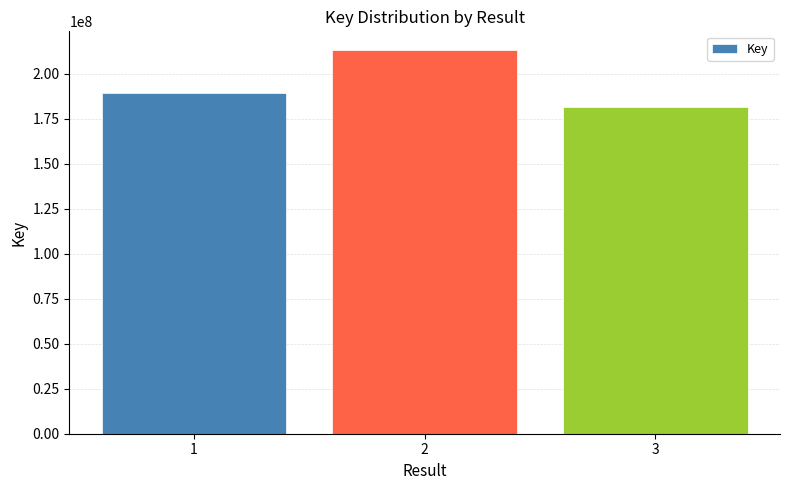

Is it true that the value at 2 is 144751757?

False